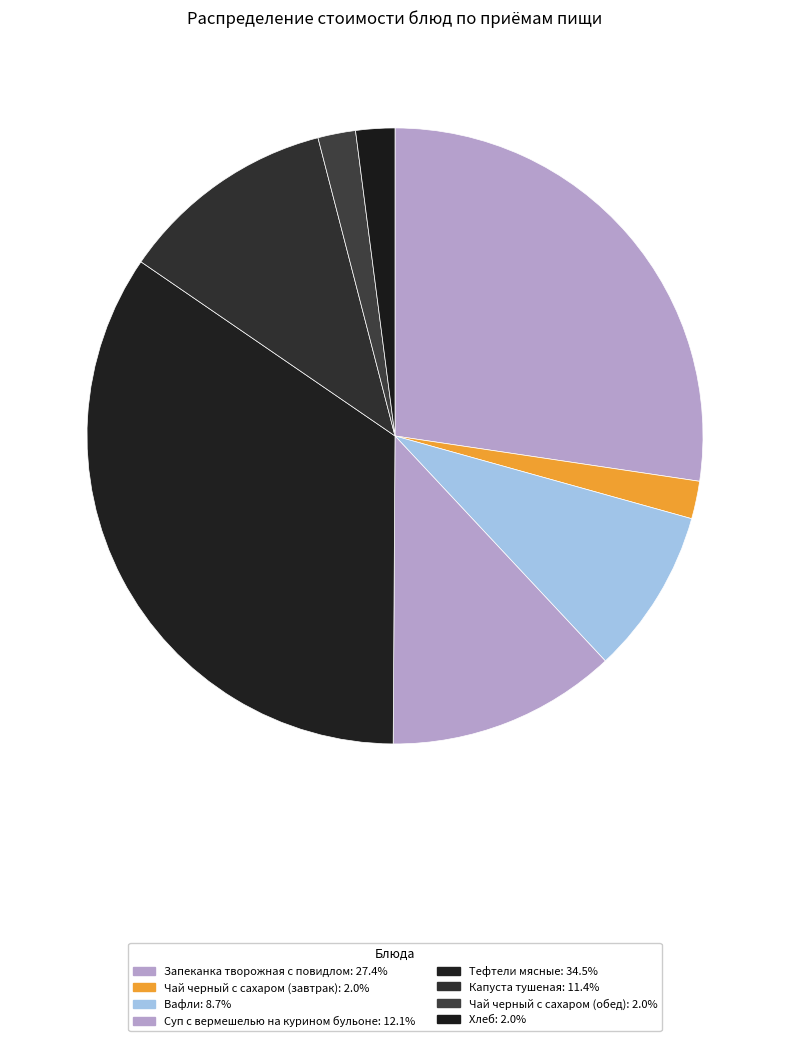

To the nearest percent, what is the average slice percentage?

12%